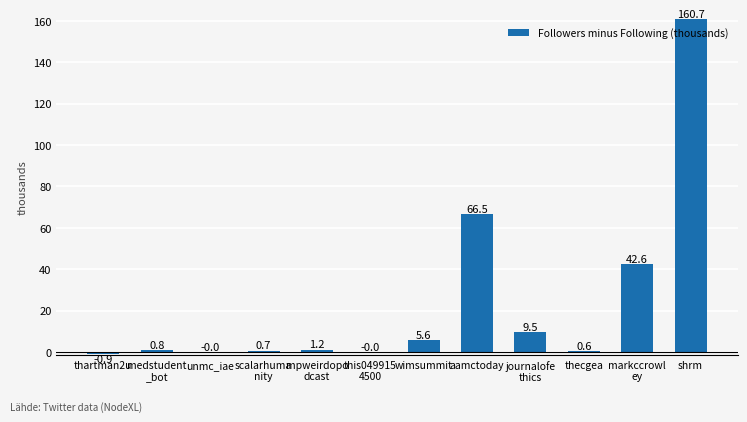

What is the change in value from unmc_iae to shrm?

+160.7